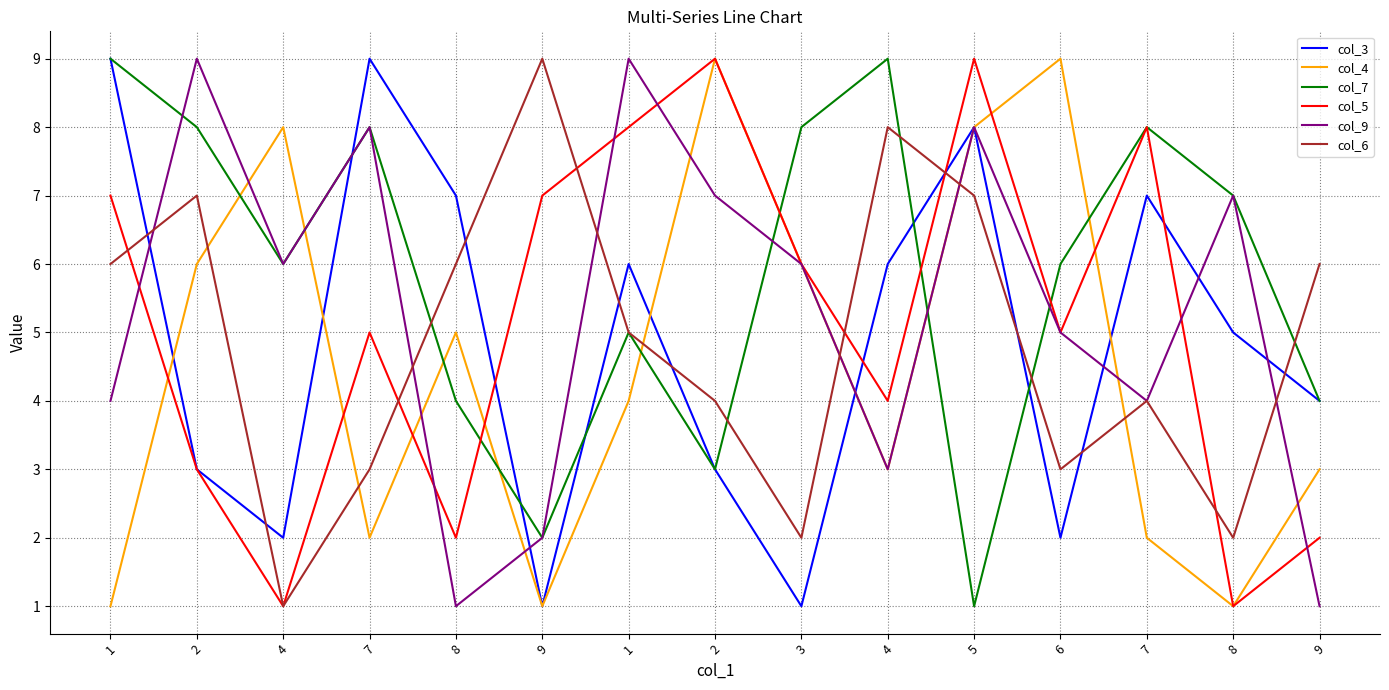

Does the chart have visible grid lines?

Yes